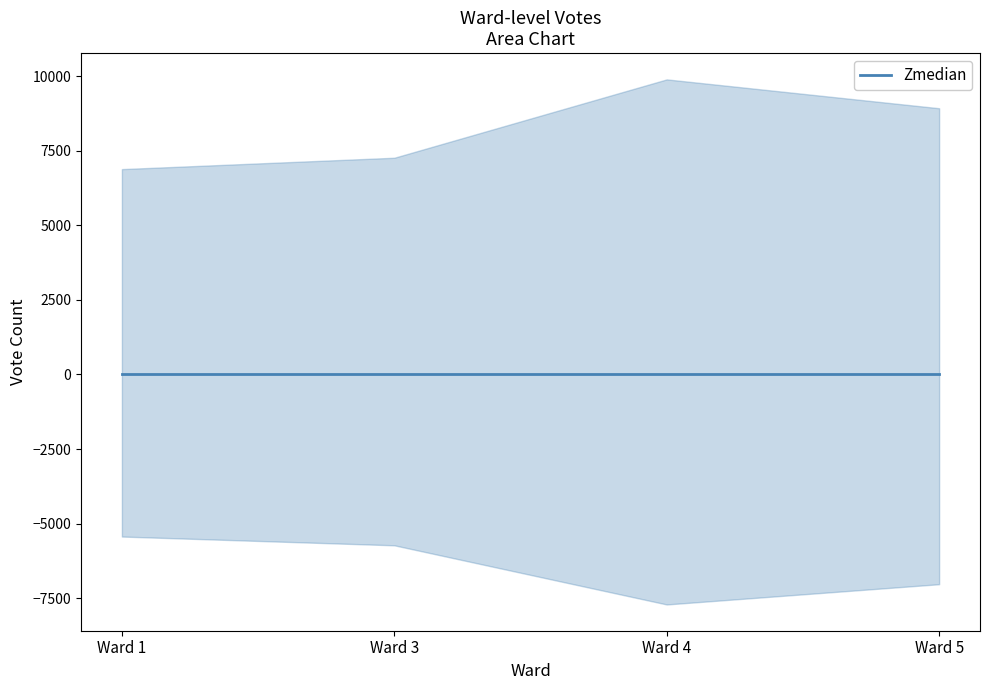

How many data points in Total Votes Cast are above 8145?

1